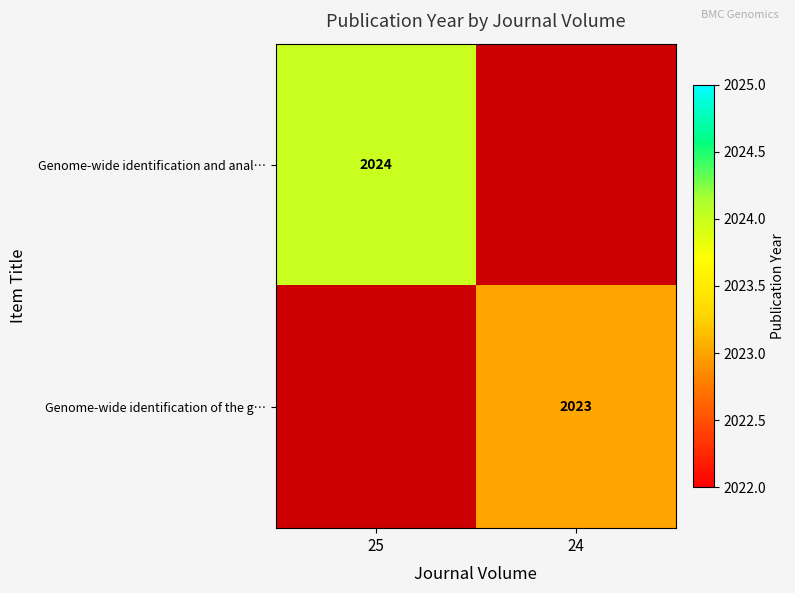

List the series in order of their overall mean, highest first.

Genome-wide identification and anal…, Genome-wide identification of the g…